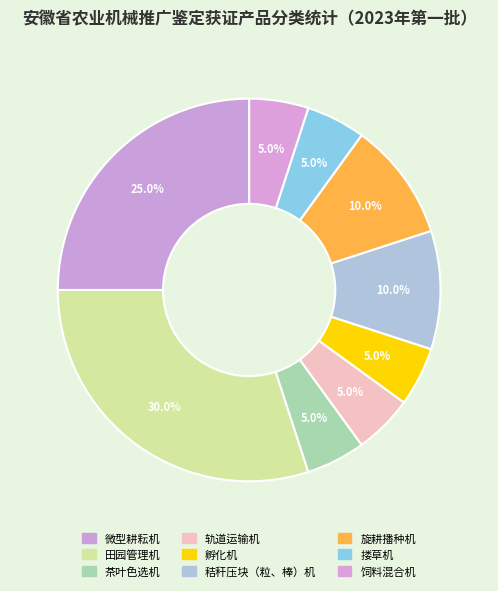

Combined, do 旋耕播种机 and 轨道运输机 account for over 50%?

No